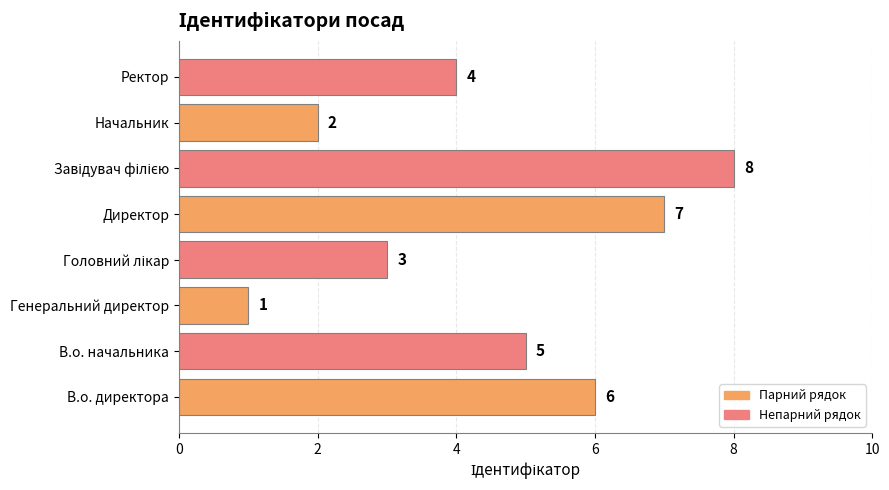

Reading bottom to top, extract all data points from this chart.

6	5	1	3	7	8	2	4